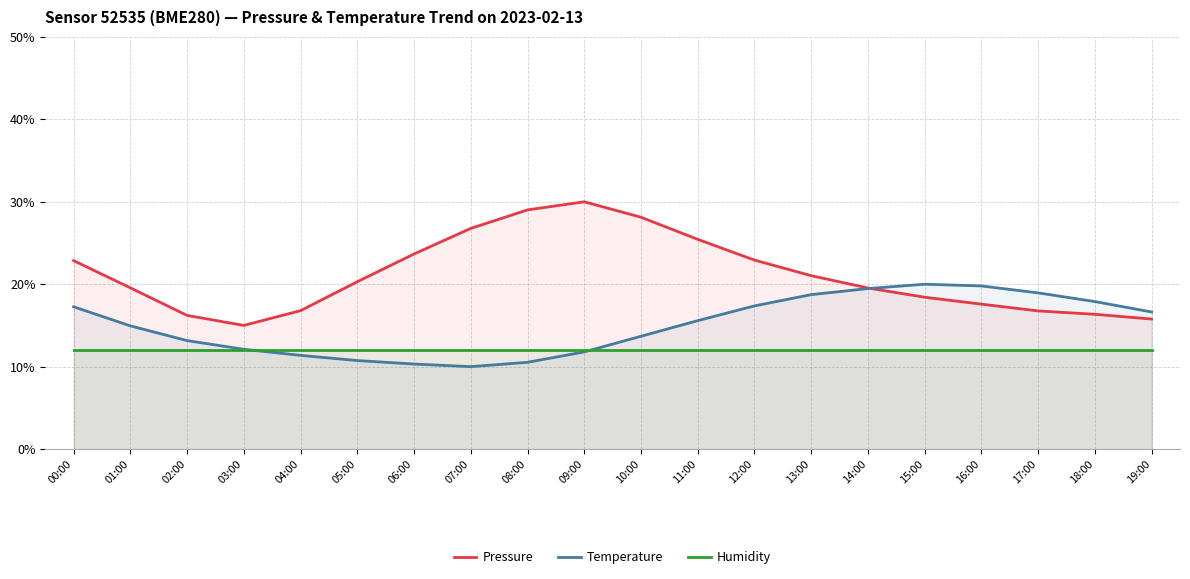

List the series in order of their overall mean, lowest first.

Humidity, Temperature, Pressure